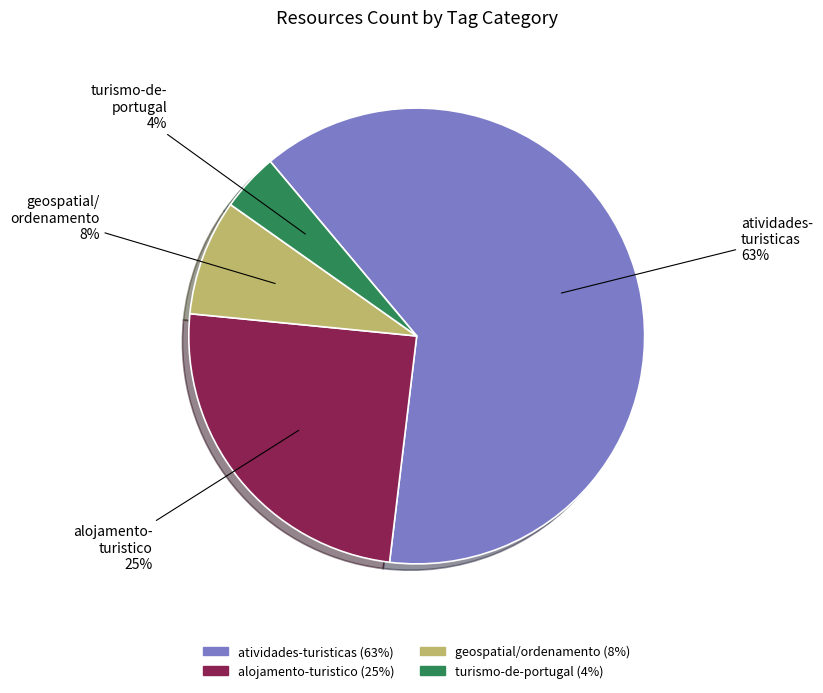

True or false: alojamento-turistico accounts for 36% of the total.

False